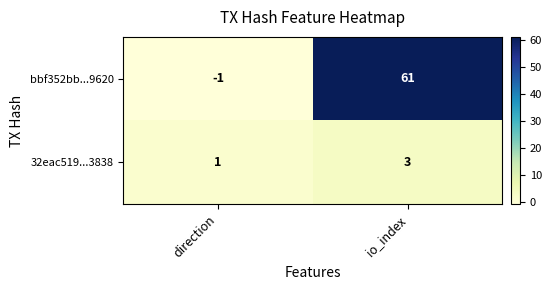

What is the sum of the 32eac519...3838 values at direction and io_index?

4